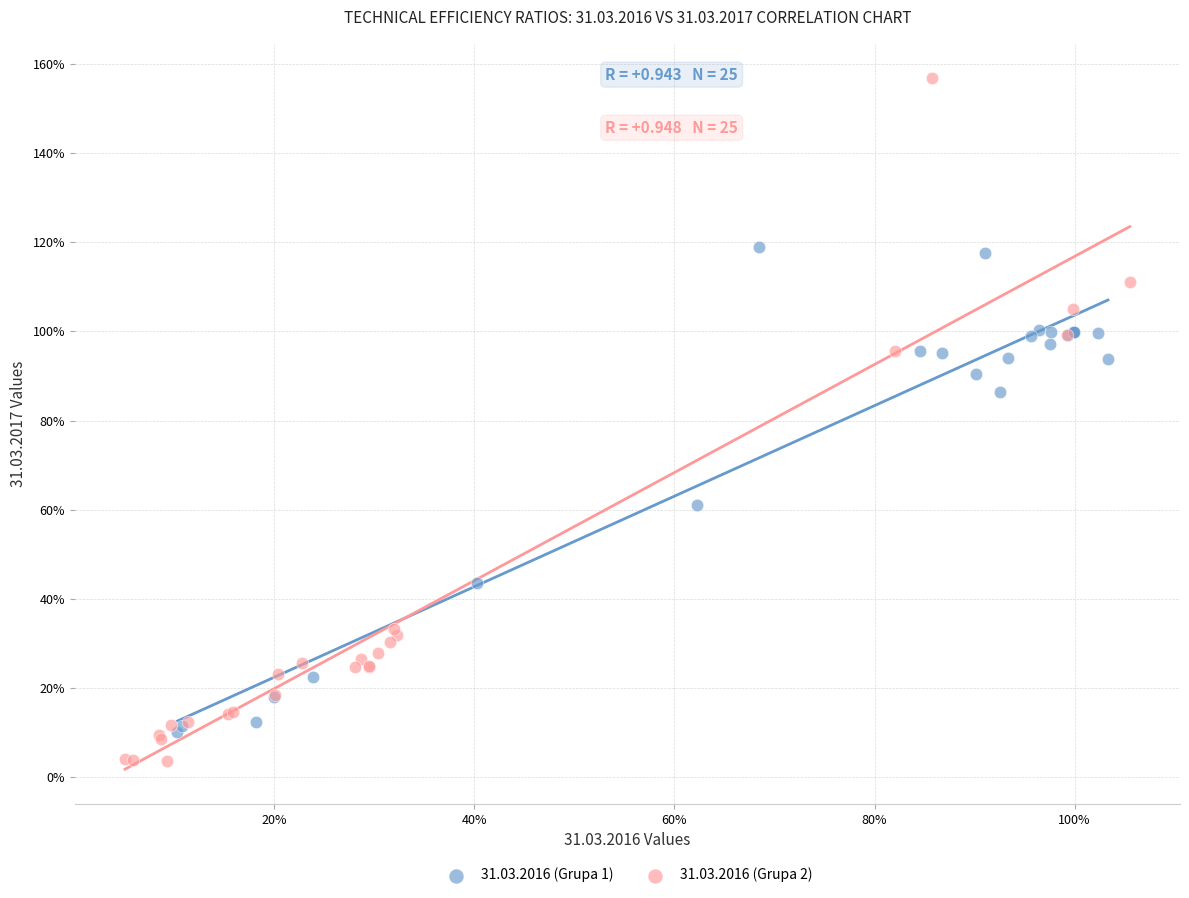

Which series contains the lowest Y value?

31.03.2016 (Grupa 2)